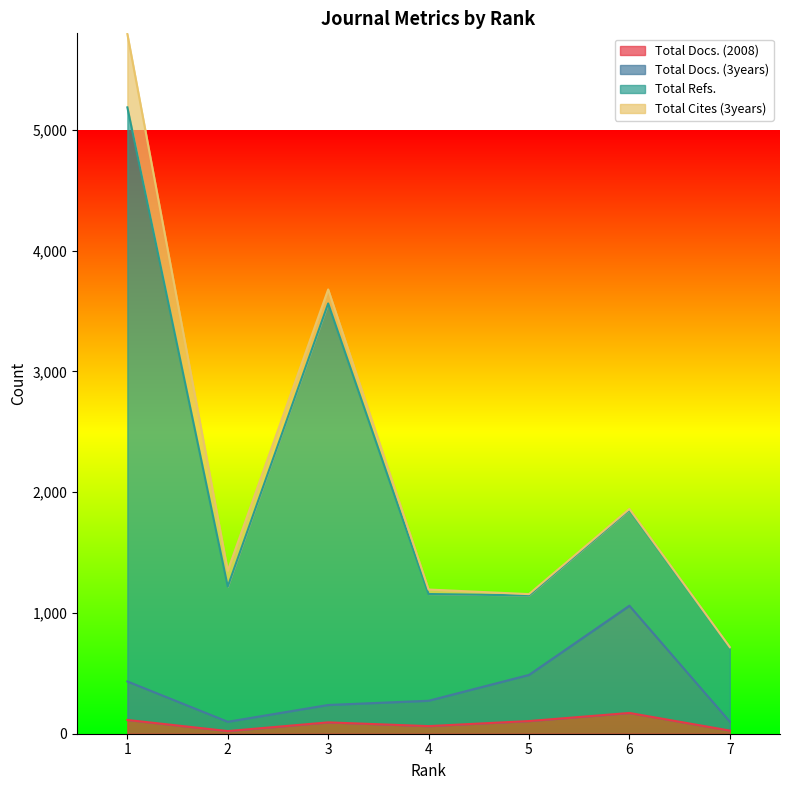

At which category does Total Docs. (2008) reach its first local valley?

2